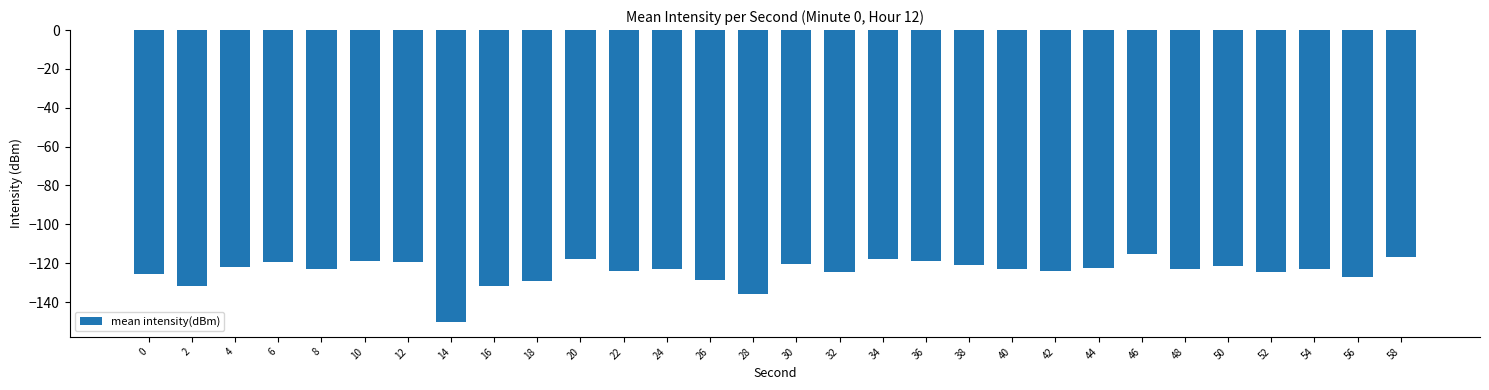

What is the difference between the values at 38 and 4?

0.9